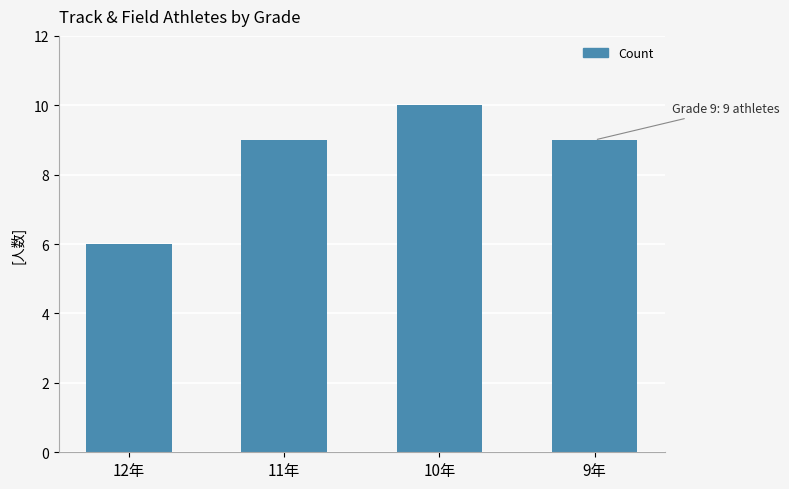

What is the difference between the second highest and minimum values?

3